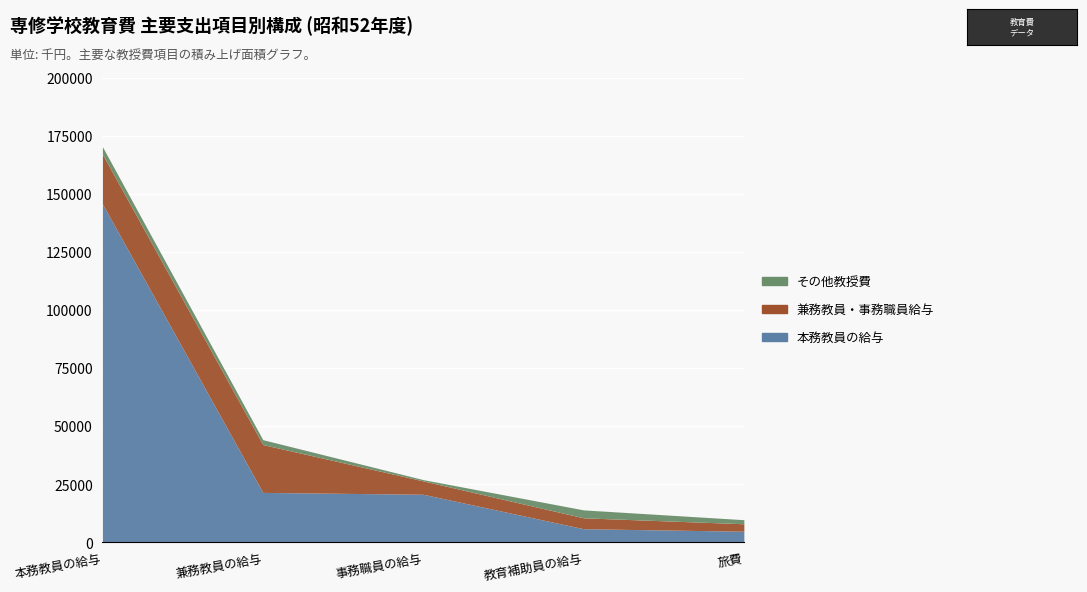

What is the label of the 4th point from the right?

兼務教員の給与